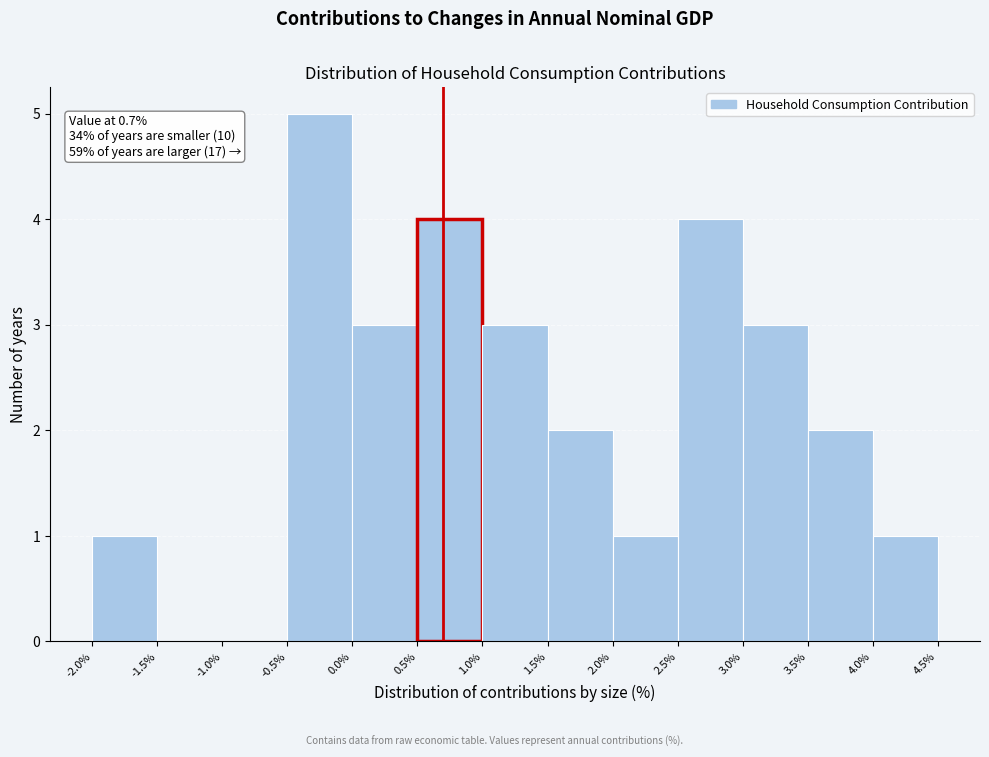

Over which range of the x-axis is the bar tallest?

-0.5% to 0.0%